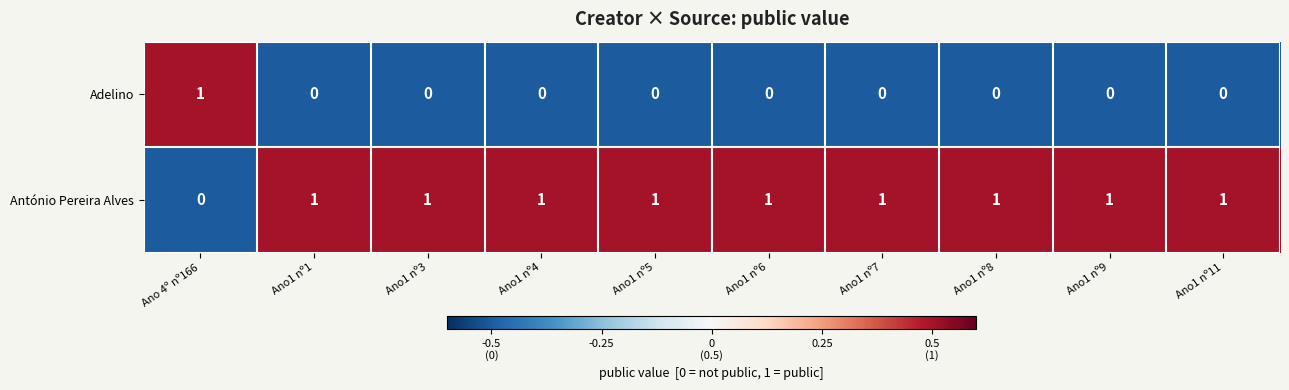

Count the number of categories in the chart.

10